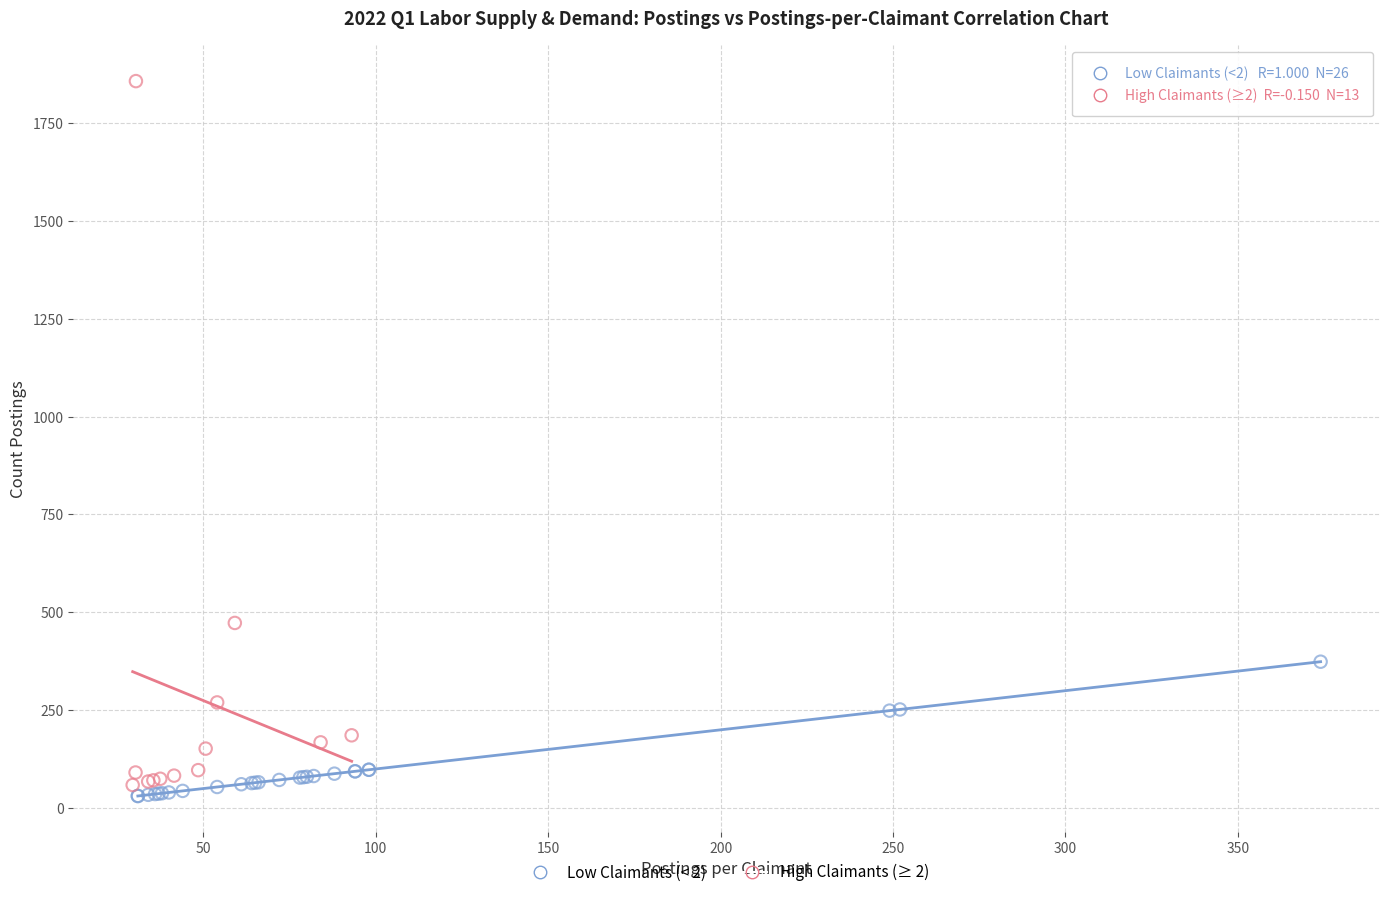

Which series contains the highest Y value?

High Claimants (≥ 2)